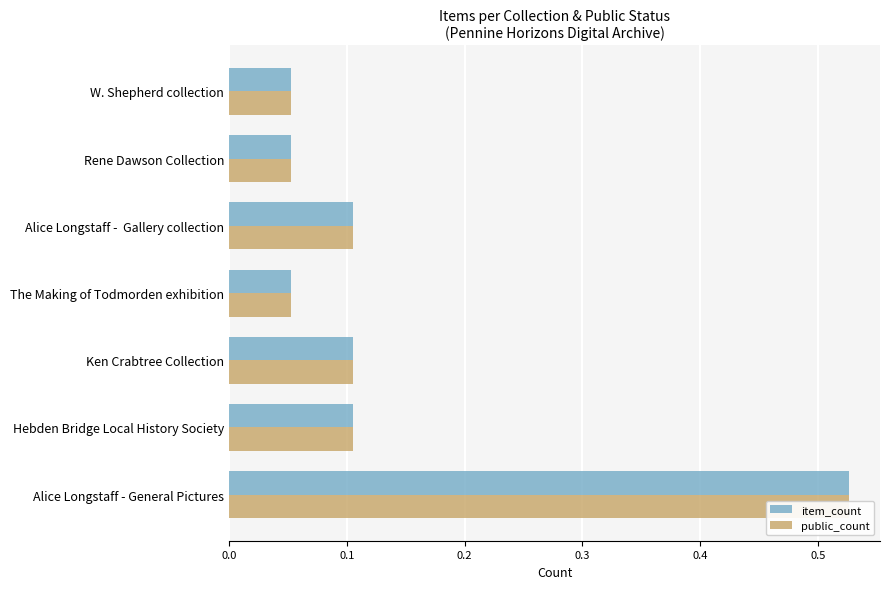

What is the sum of all item_count values?

1.0